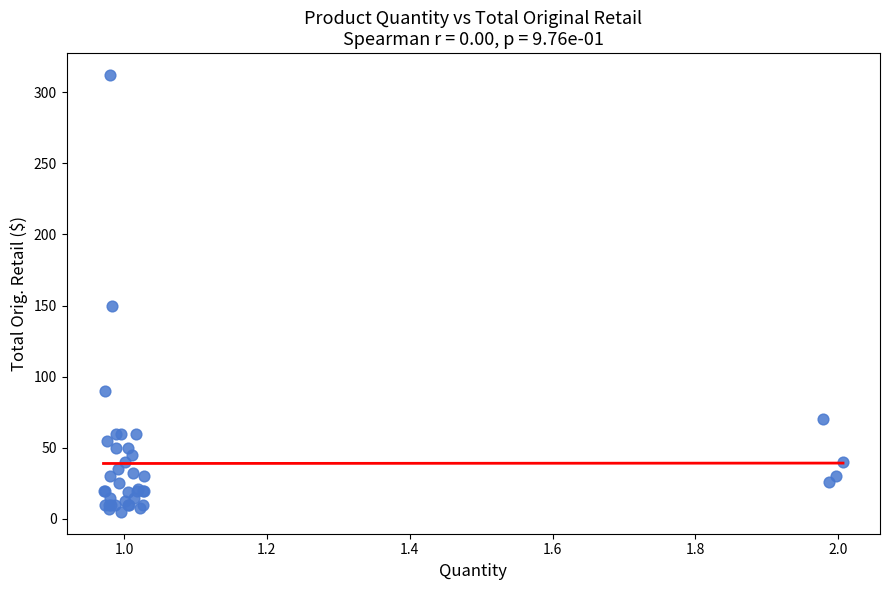

What Y value in the scatter plot is closest to 158?

150.0